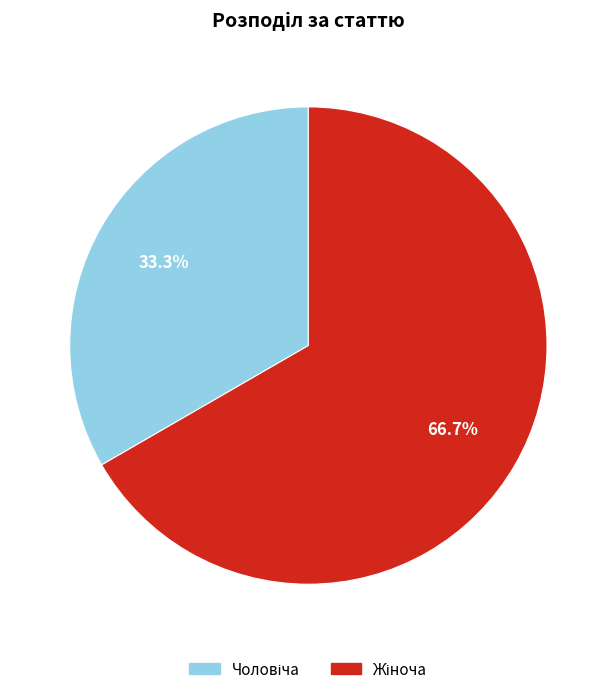

Is it true that Чоловіча is 43% of the pie?

False